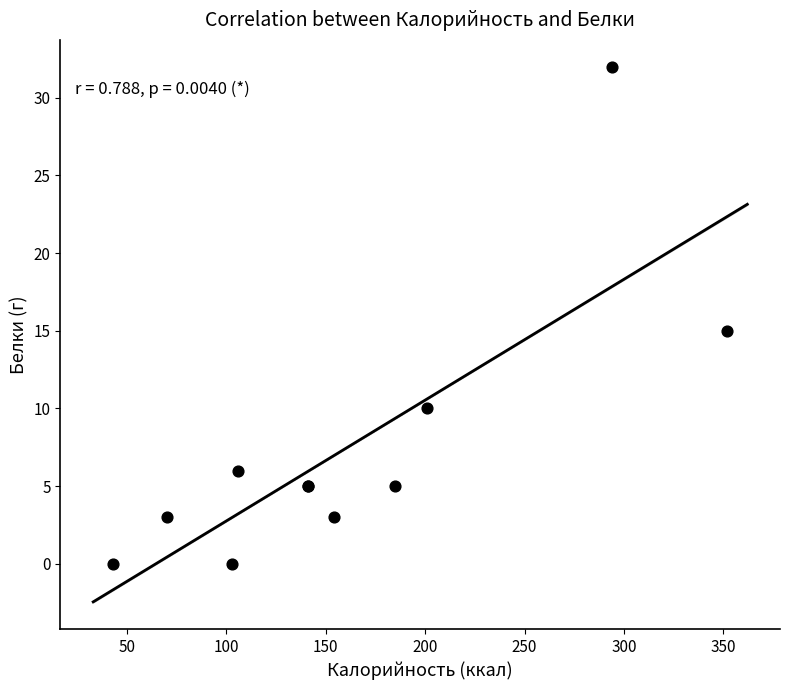

What Y value in the scatter plot is closest to 16?

15